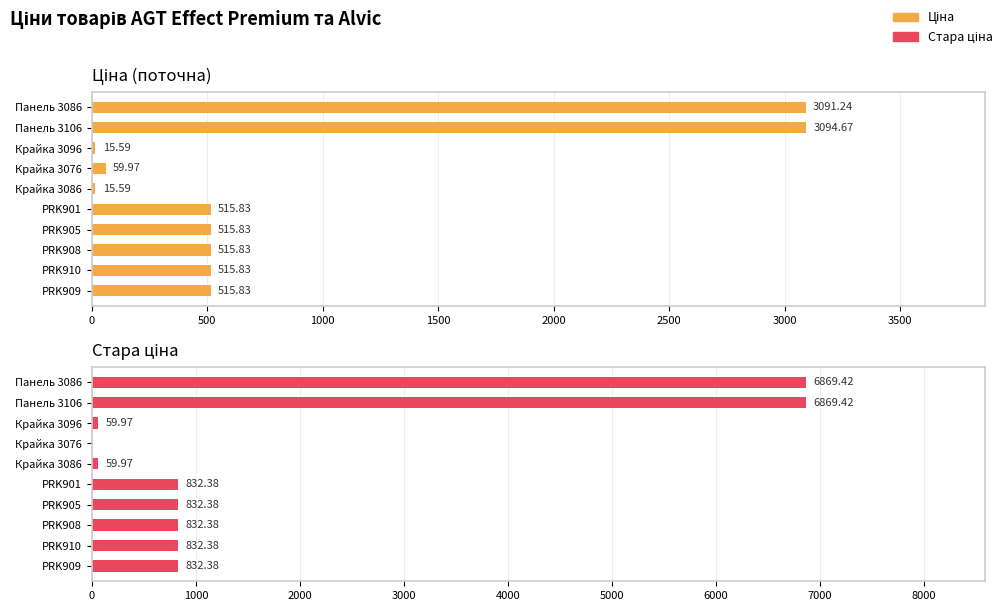

List the series in order of their overall mean, lowest first.

Ціна, Стара ціна